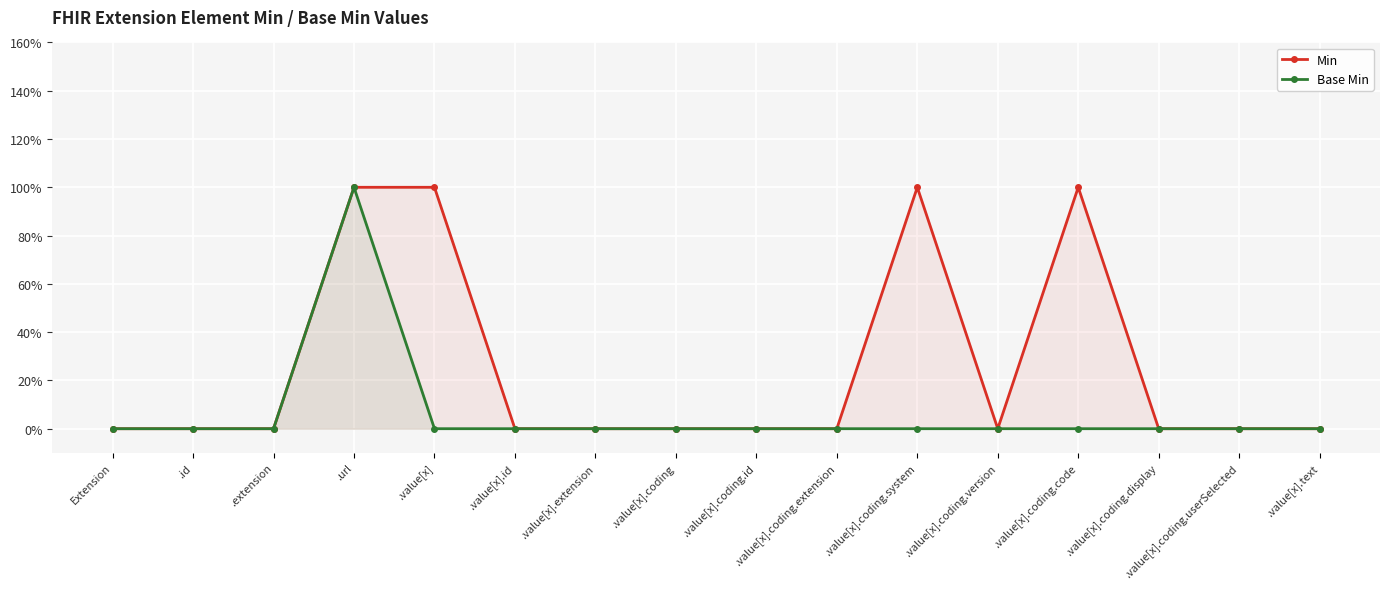

Is it true that Min equals 0 at .value[x].coding.extension?

False